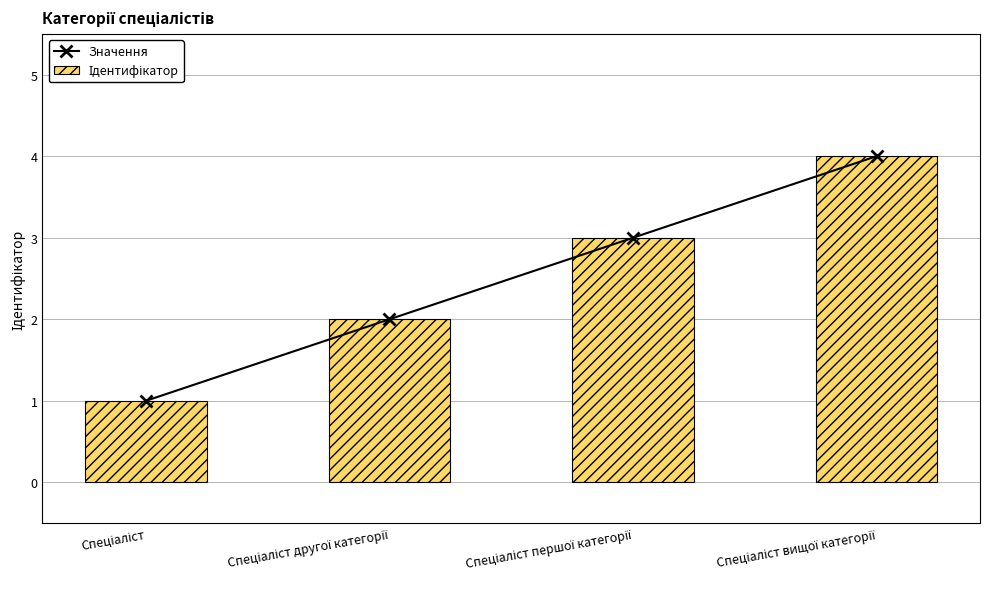

What is the minimum value shown in the chart?

1